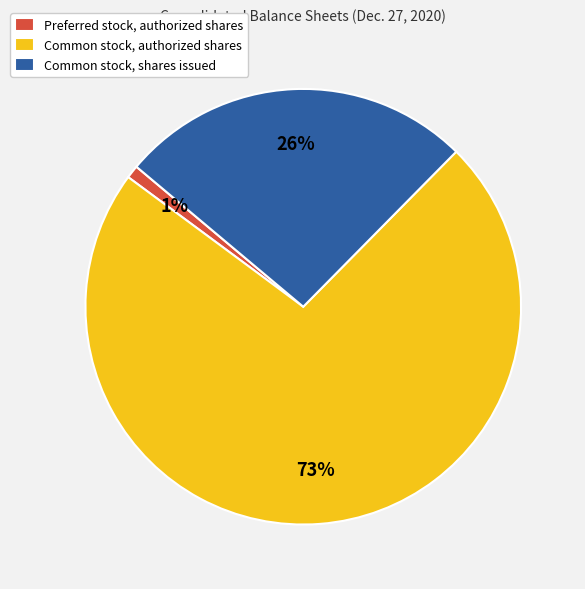

Do Preferred stock, authorized shares and Common stock, authorized shares together represent more than half of the pie?

Yes